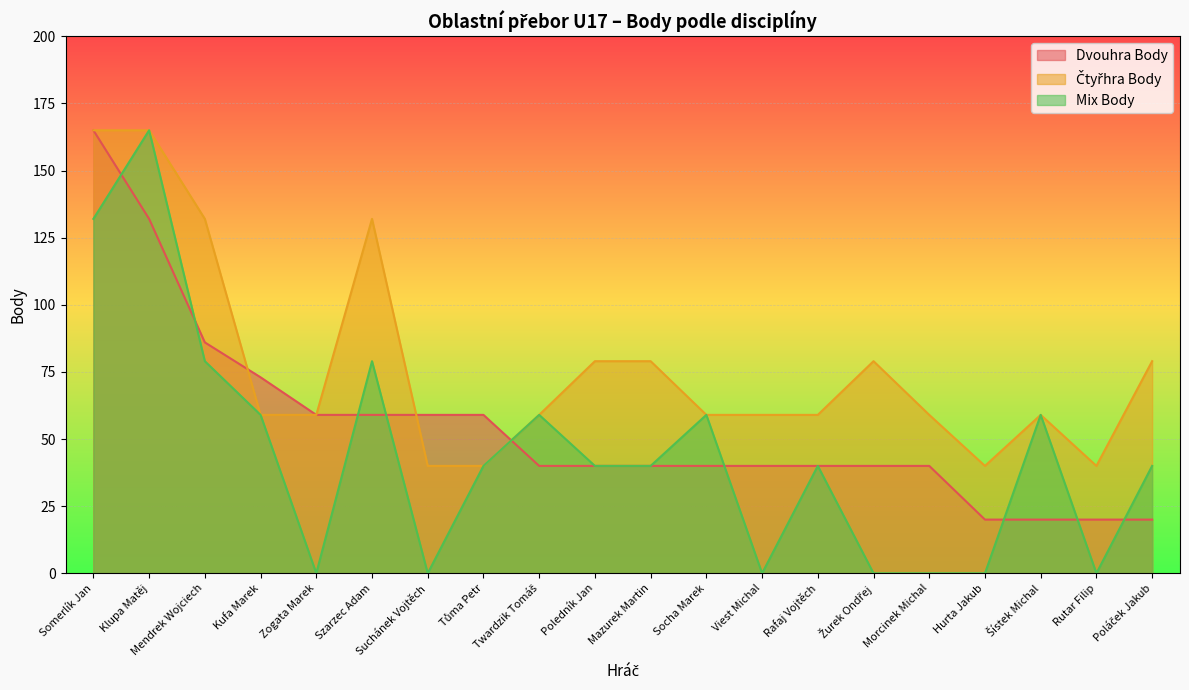

Which series has the largest range (max minus min)?

Mix Body